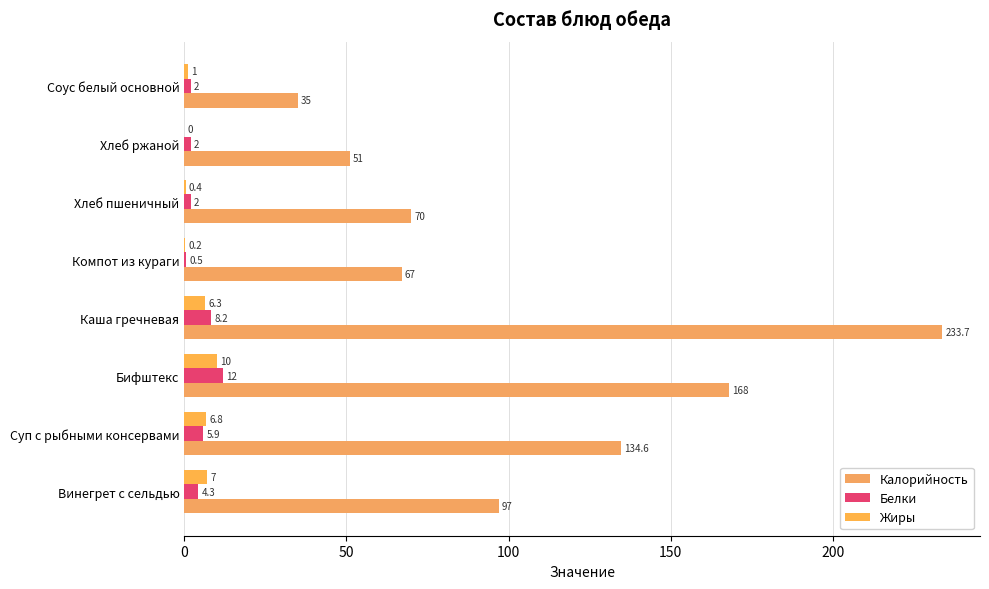

How many categories are shown in the chart?

8